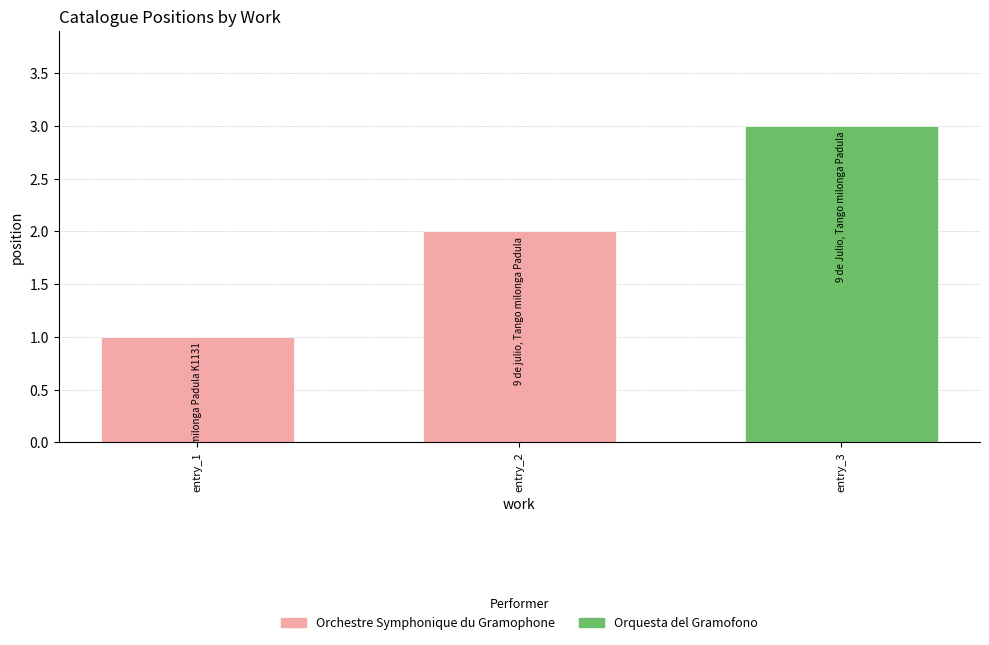

How many categories are shown in the chart?

3